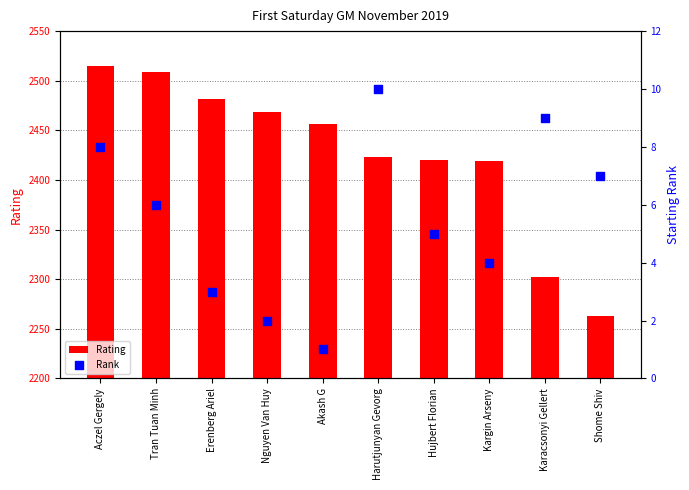

Is the value of Rating at Erenberg Ariel greater than the value of Rank at Kargin Arseny?

Yes